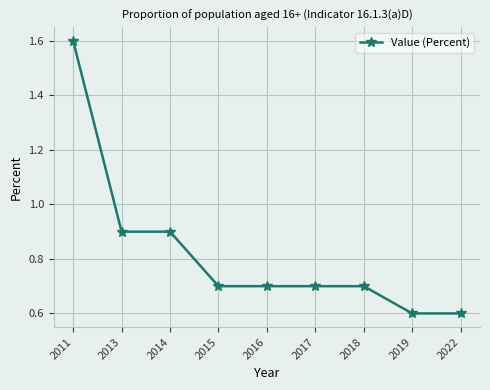

What is the difference between the second highest and minimum values?

0.3